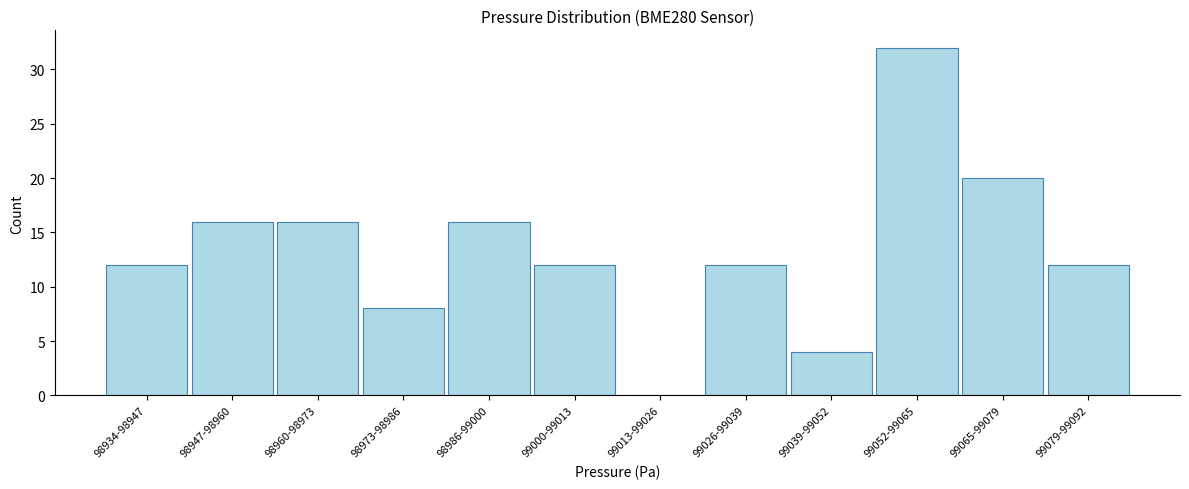

Reading left to right, transcribe all the data shown in this chart.

98934-98947=12	98947-98960=16	98960-98973=16	98973-98986=8	98986-99000=16	99000-99013=12	99013-99026=0	99026-99039=12	99039-99052=4	99052-99065=32	99065-99079=20	99079-99092=12